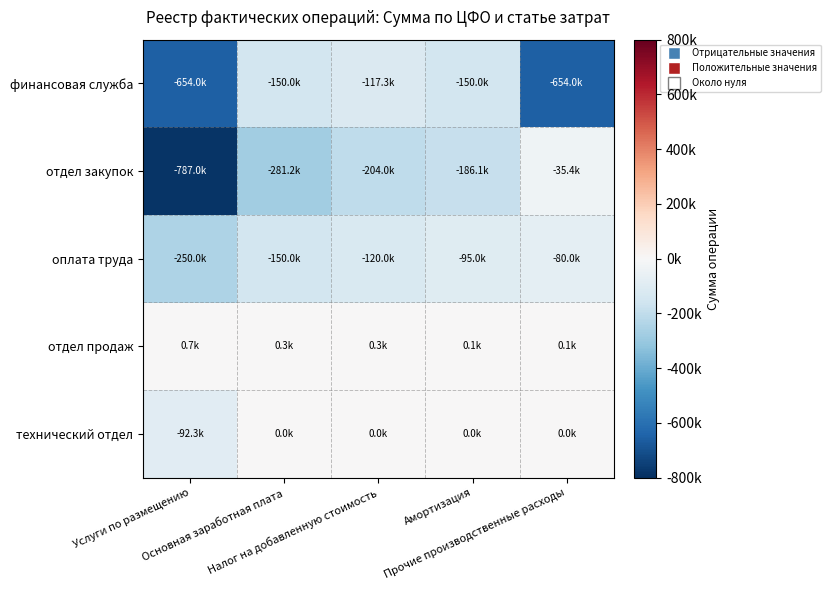

What is the total value across all series at Прочие производственные расходы?

-769350.9